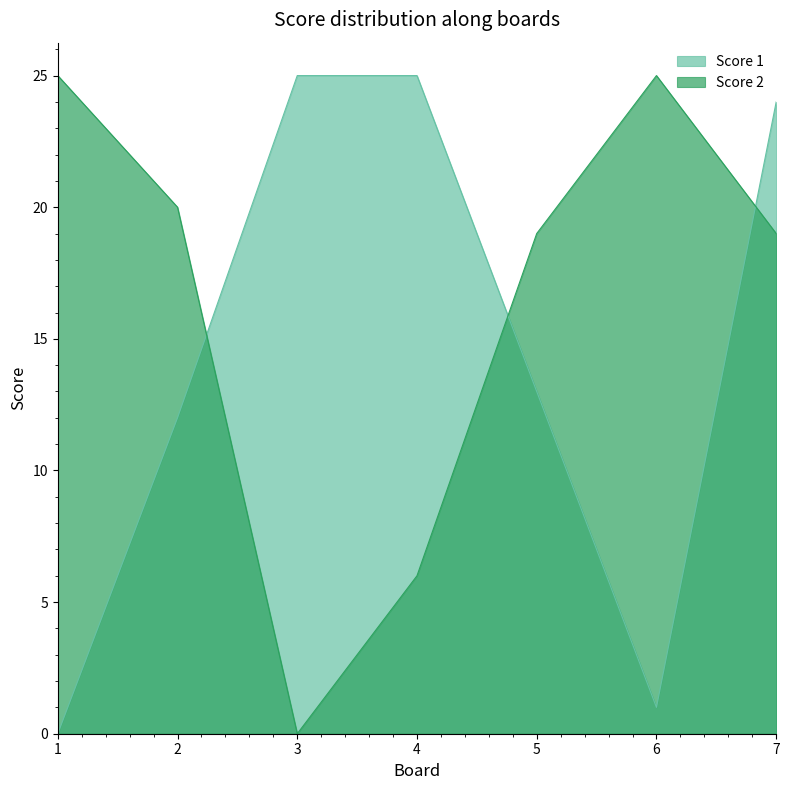

How many data points does each series have?

7